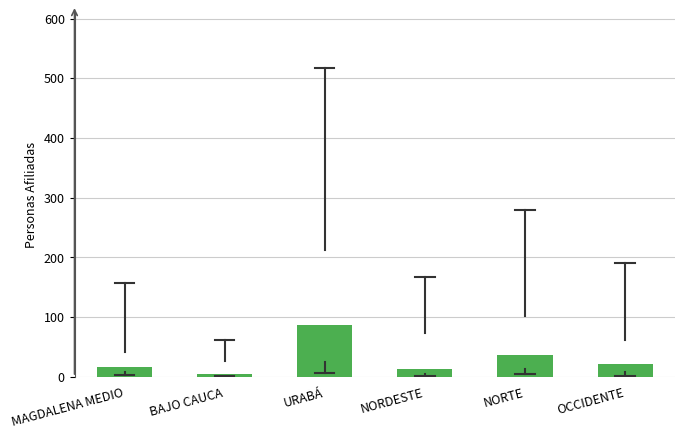

Reading left to right, extract all data points from this chart.

MAGDALENA MEDIO=16.5	BAJO CAUCA=5.0	URABÁ=87.5	NORDESTE=12.5	NORTE=37.5	OCCIDENTE=21.5